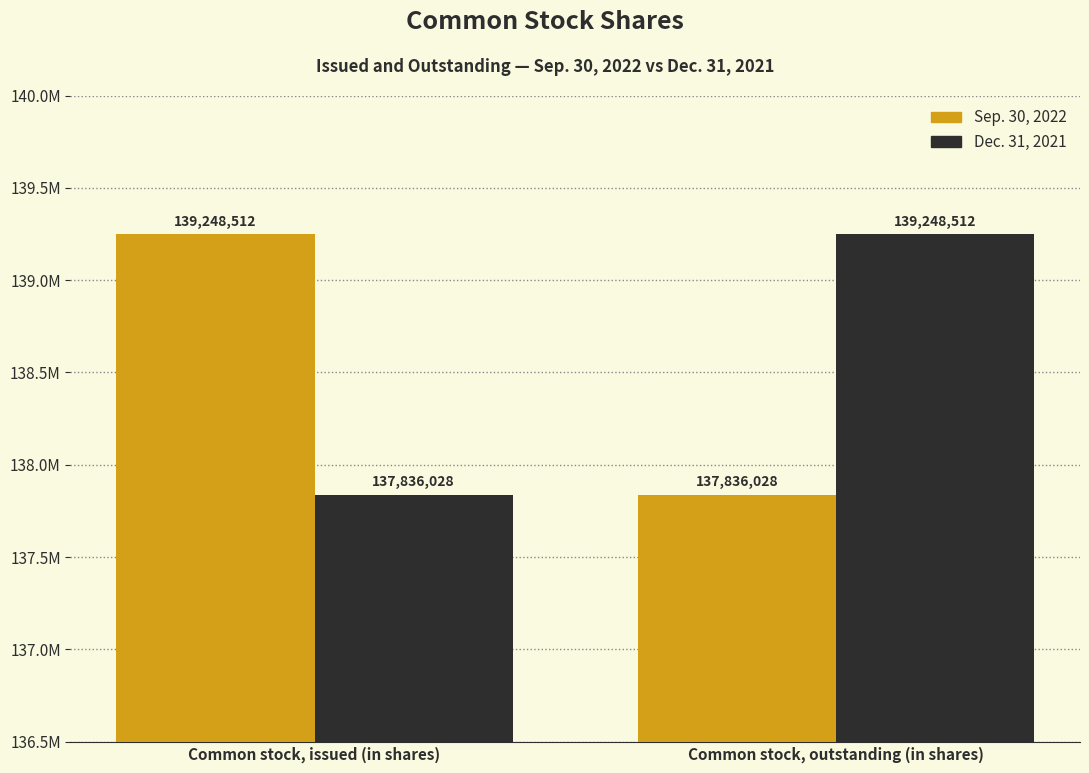

Does the chart contain any negative values?

No